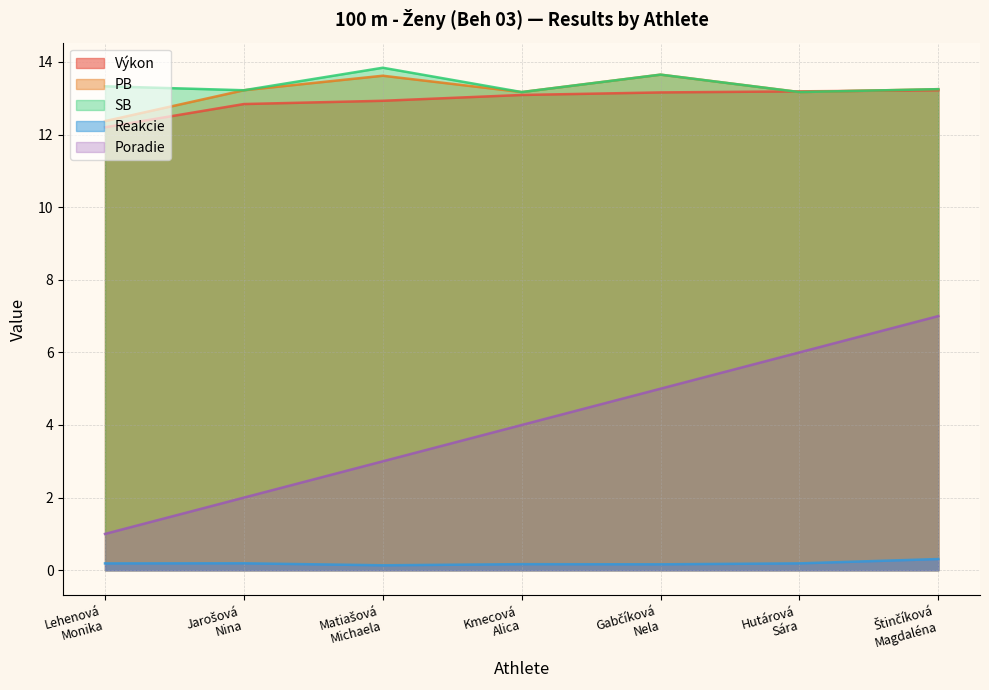

Is it true that PB equals 18.8 at Lehenová
Monika?

False